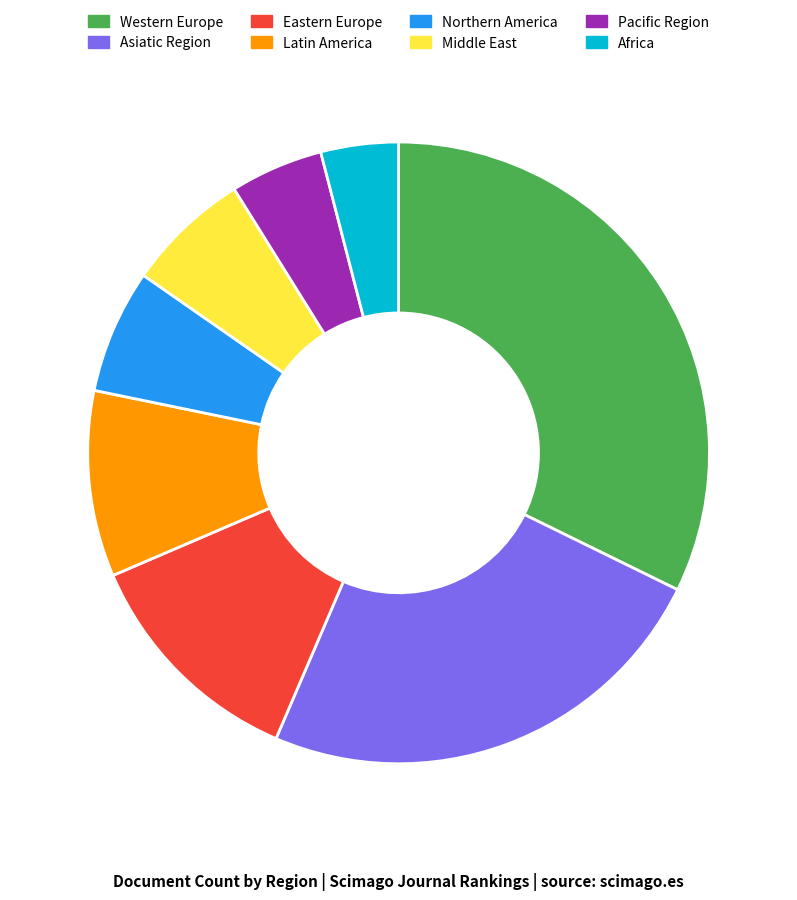

Between Africa and Latin America, which is larger?

Latin America